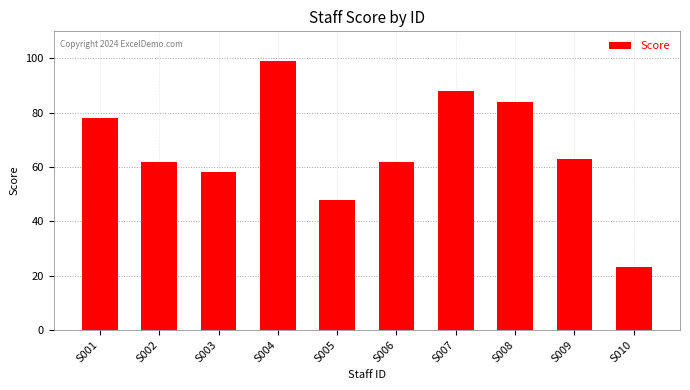

True or false: the data shows 58 at S003.

True